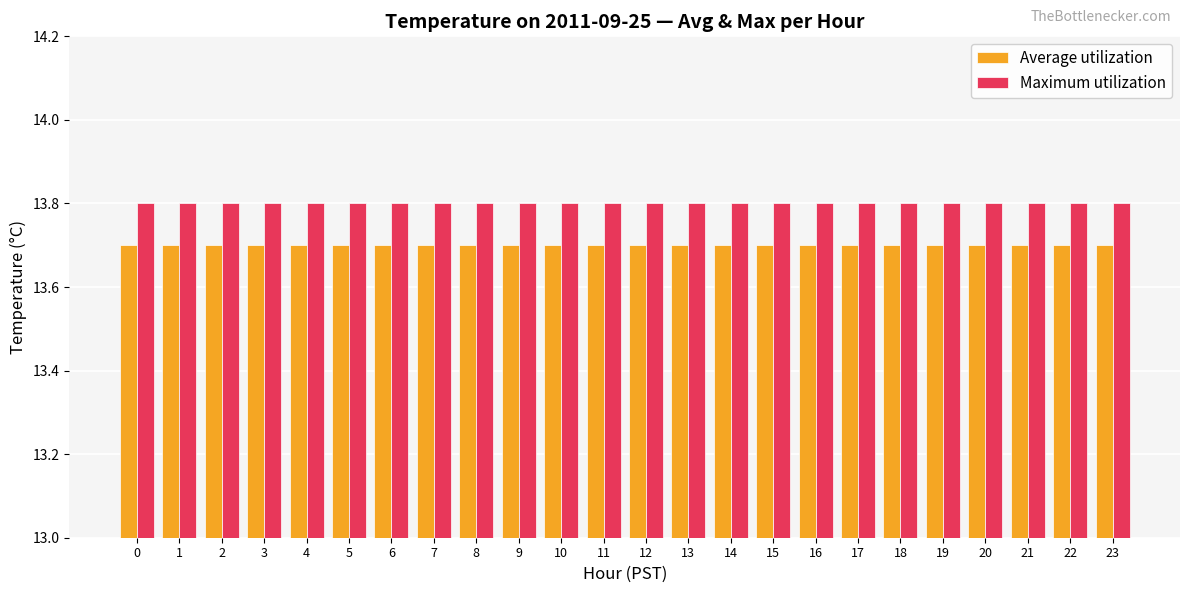

What is the value of the Maximum utilization bar at the 24th from the left?

13.8